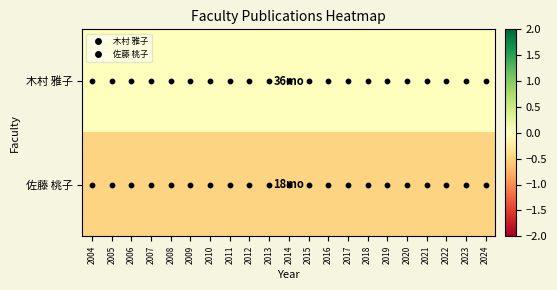

What is the spread (max minus min) of values at 2009?

0.5